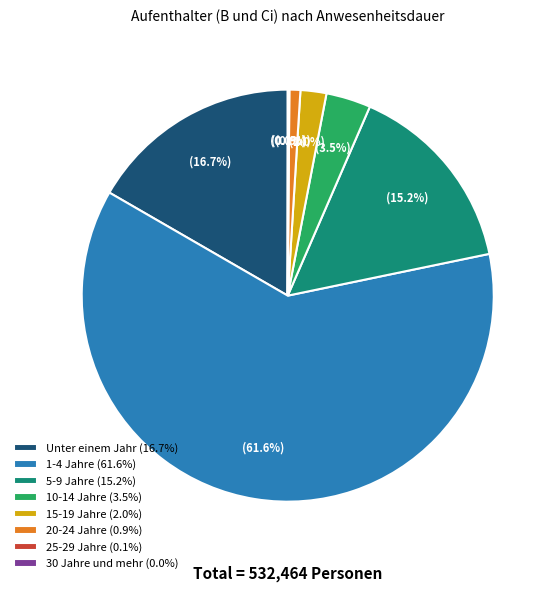

What is the ratio of the value at 5-9 Jahre (15.2%) to the value at 20-24 Jahre (0.9%)?

17.7